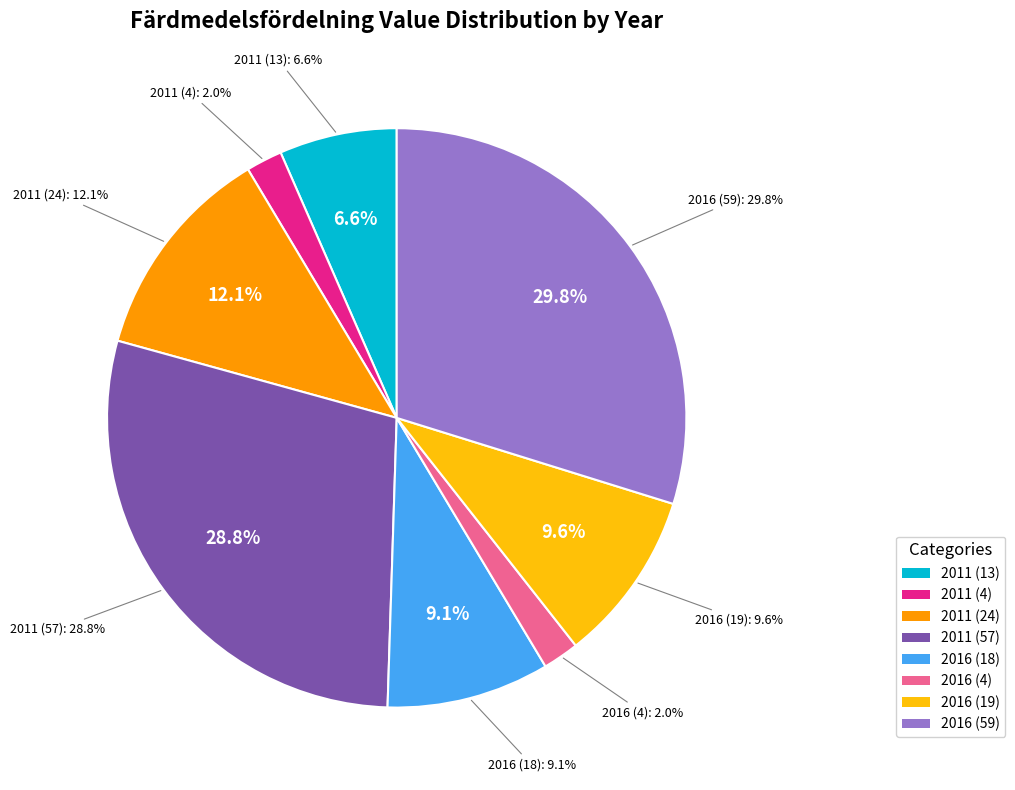

Is there any slice that represents more than half of the pie?

No